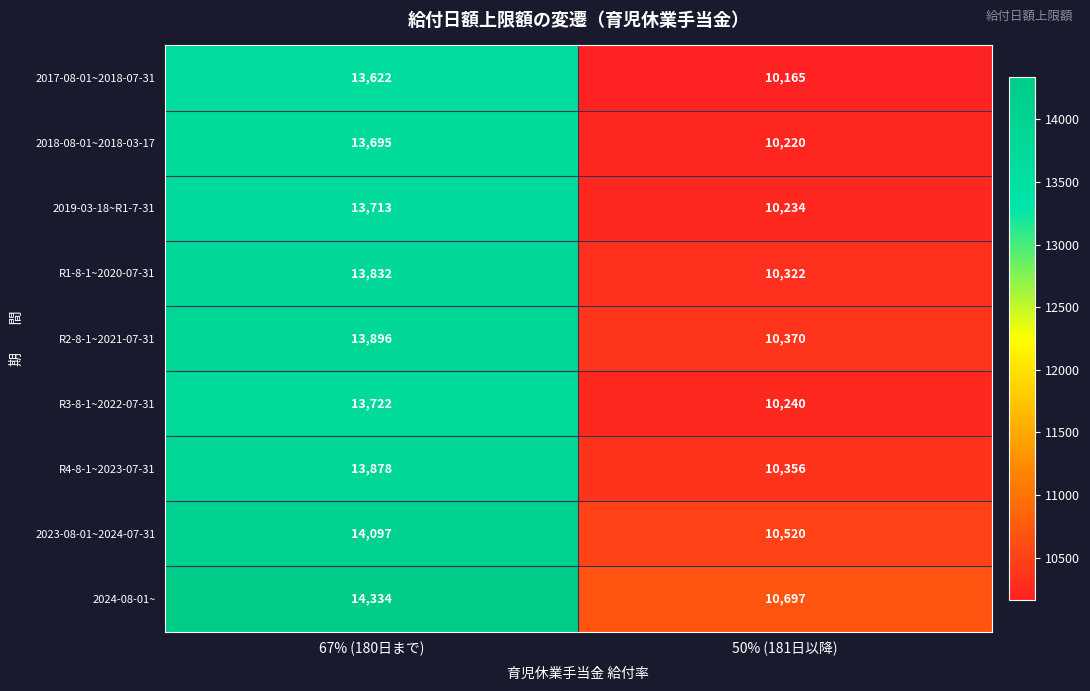

Reading left to right, what are all the values shown in this chart?

2017-08-01~2018-07-31: 67% (180日まで)=13622	50% (181日以降)=10165
2018-08-01~2018-03-17: 67% (180日まで)=13695	50% (181日以降)=10220
2019-03-18~R1-7-31: 67% (180日まで)=13713	50% (181日以降)=10234
R1-8-1~2020-07-31: 67% (180日まで)=13832	50% (181日以降)=10322
R2-8-1~2021-07-31: 67% (180日まで)=13896	50% (181日以降)=10370
R3-8-1~2022-07-31: 67% (180日まで)=13722	50% (181日以降)=10240
R4-8-1~2023-07-31: 67% (180日まで)=13878	50% (181日以降)=10356
2023-08-01~2024-07-31: 67% (180日まで)=14097	50% (181日以降)=10520
2024-08-01~: 67% (180日まで)=14334	50% (181日以降)=10697